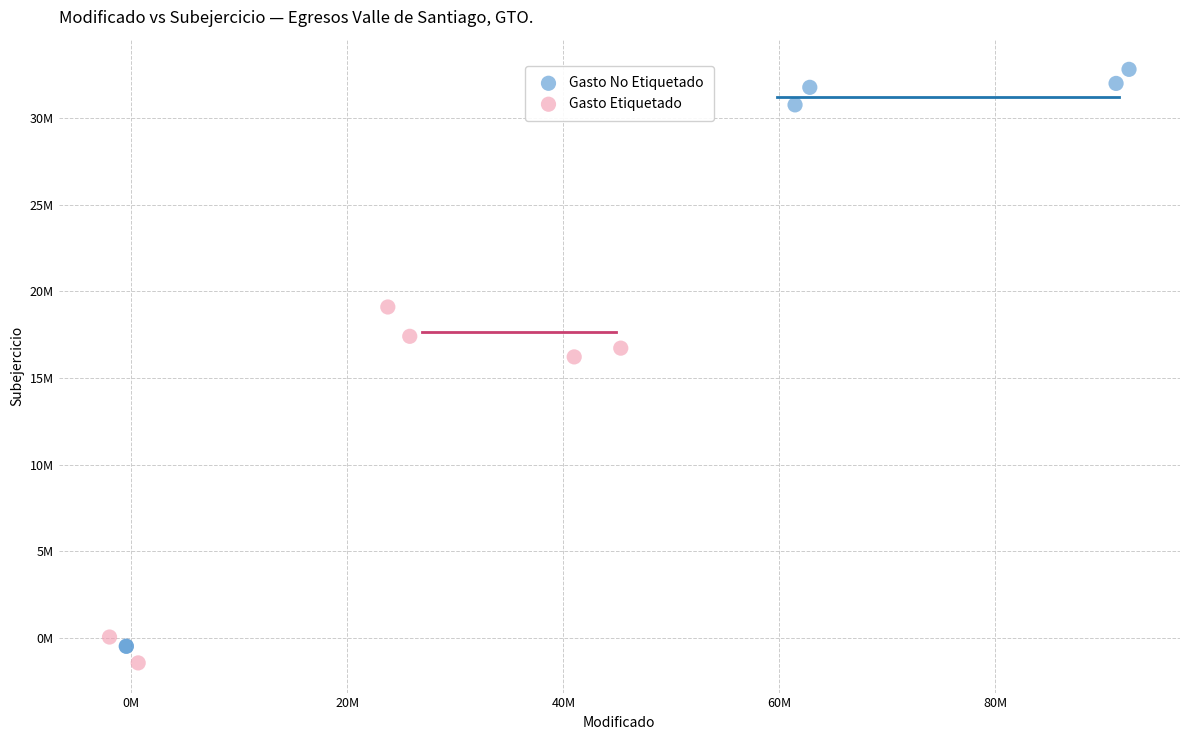

Which series contains the lowest Y value?

Gasto Etiquetado